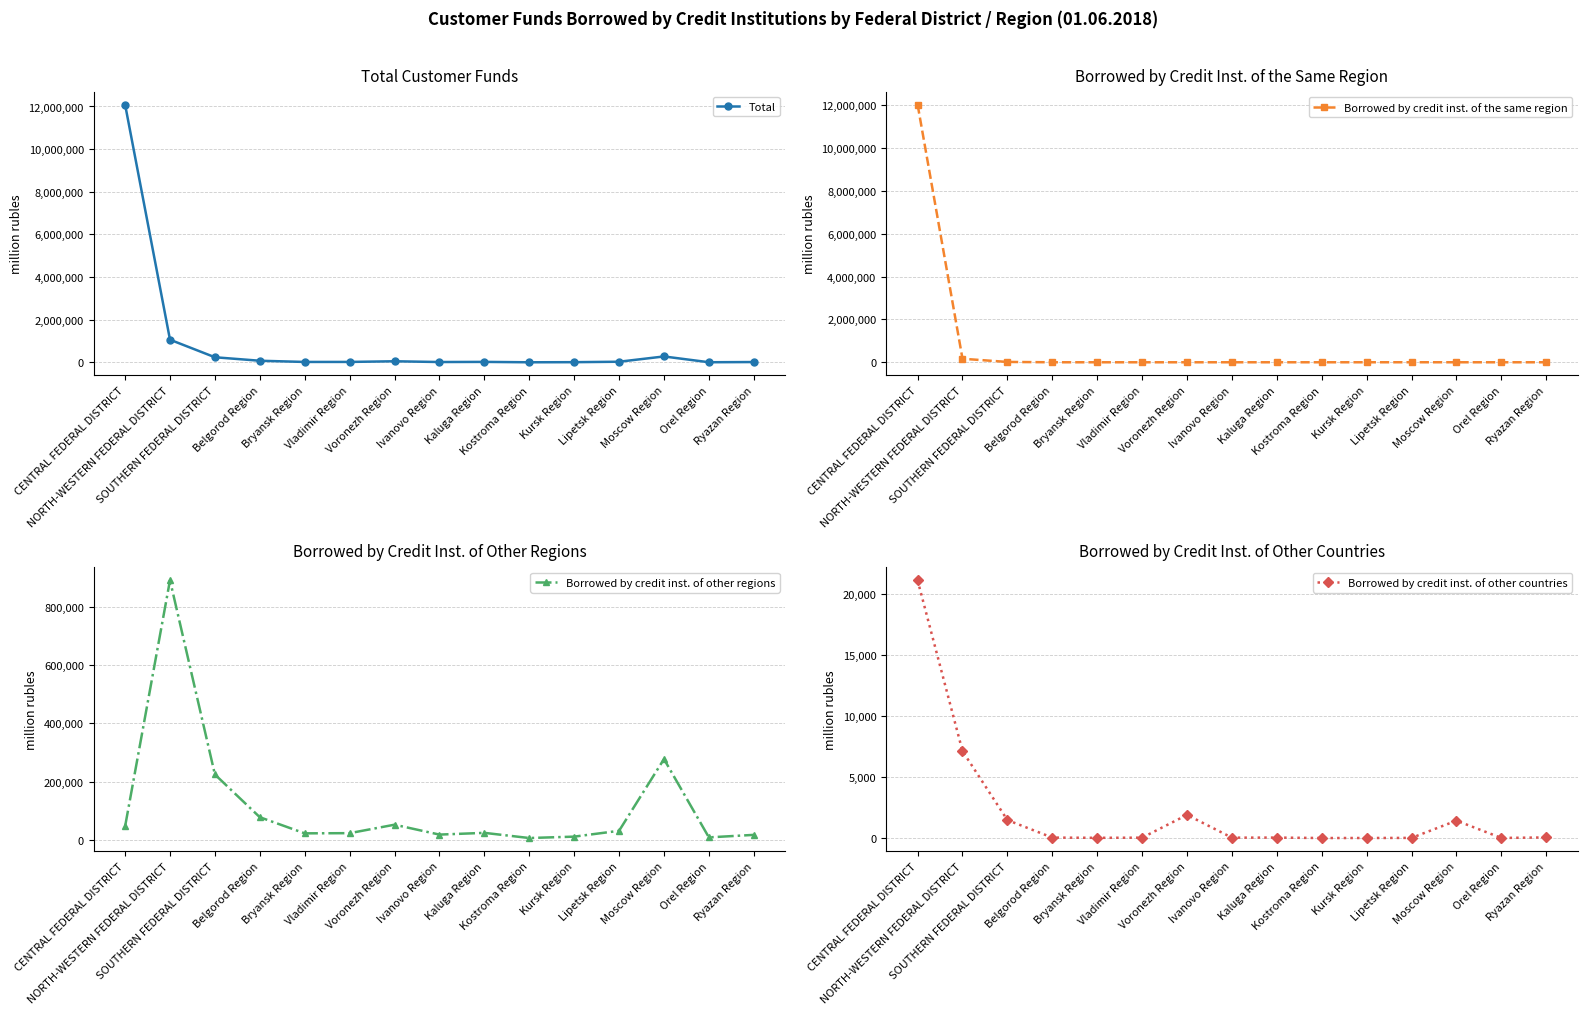

Is the value of Total at Kursk Region greater than the value of Borrowed by credit inst. of other countries at Kursk Region?

Yes